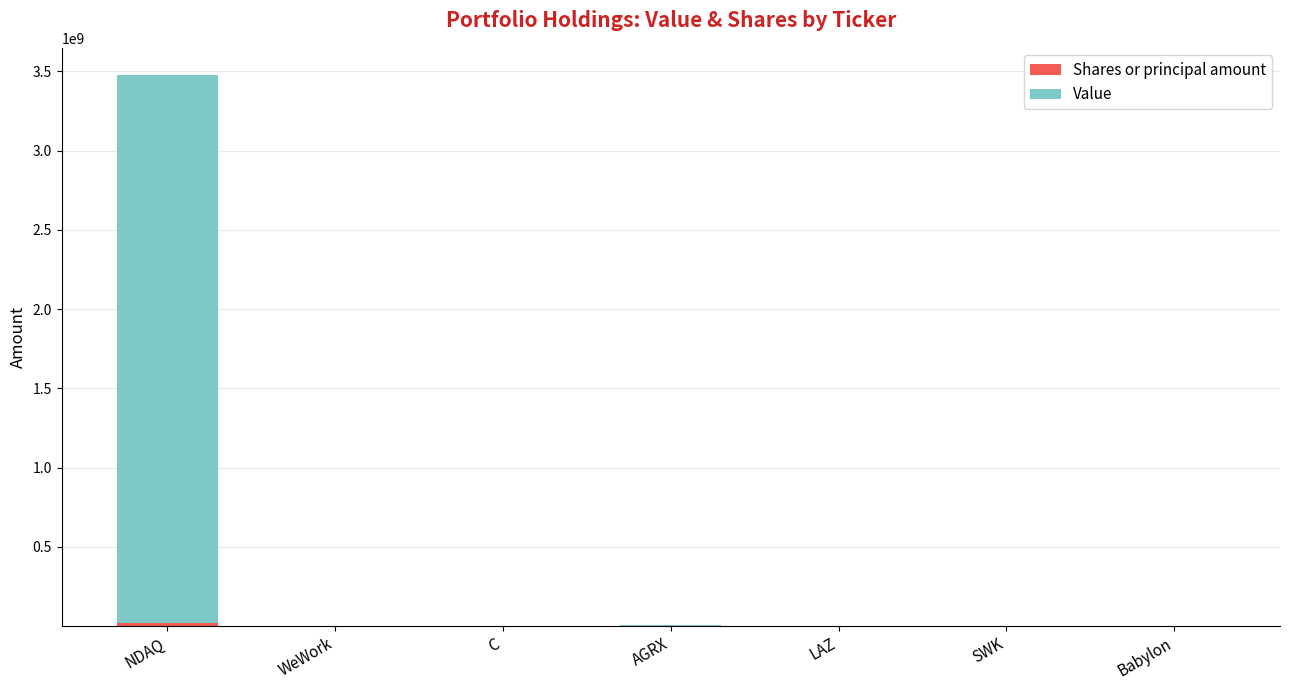

At which category is the sum across all series the highest?

NDAQ